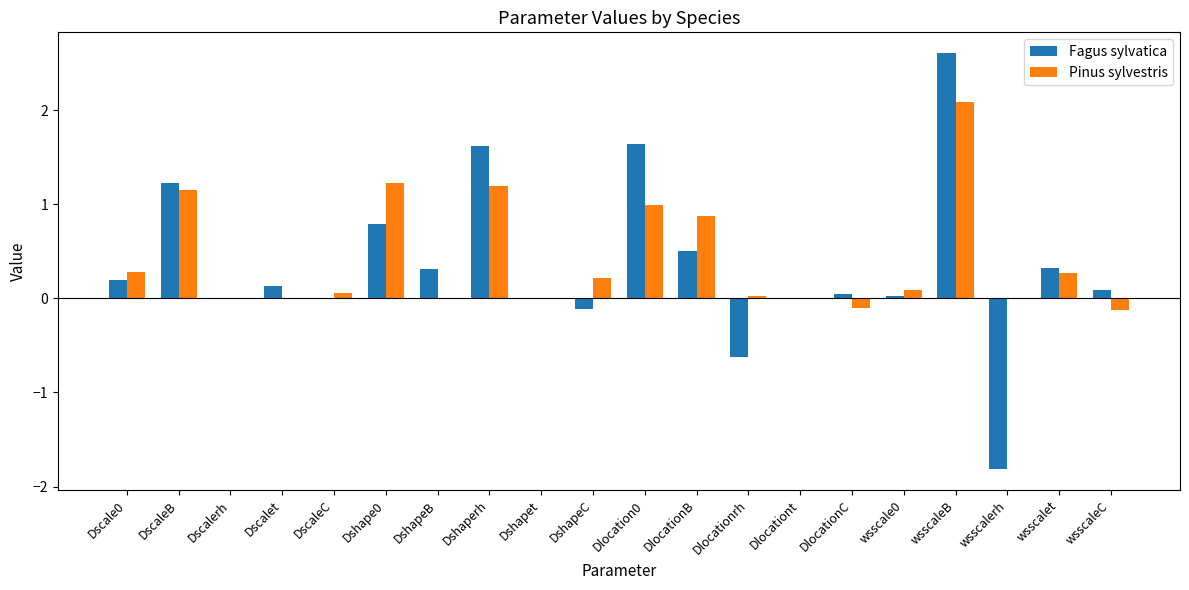

How many distinct data groups are displayed?

2